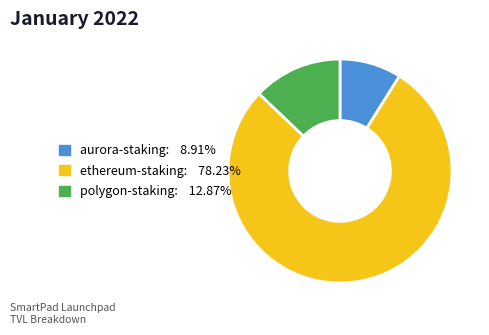

Count the number of slices in the pie.

3